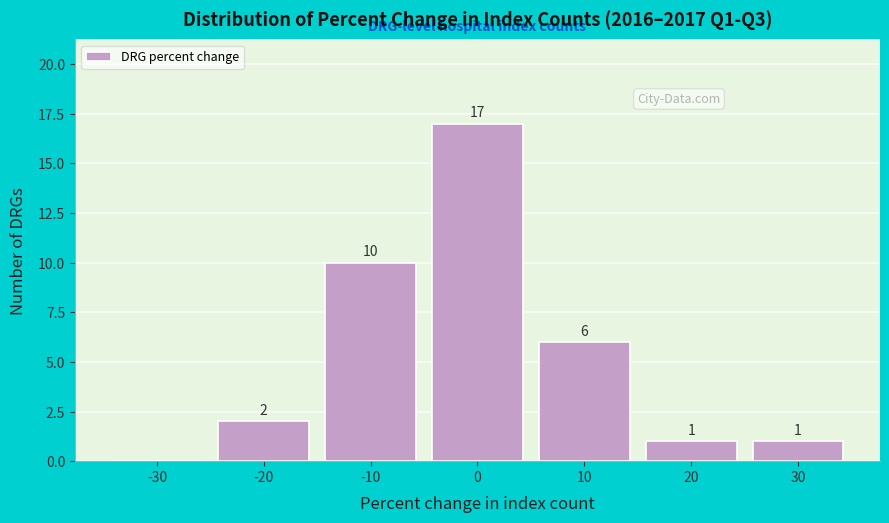

Reading right to left, list all the values displayed in this chart.

30=1	20=1	10=6	0=17	-10=10	-20=2	-30=0